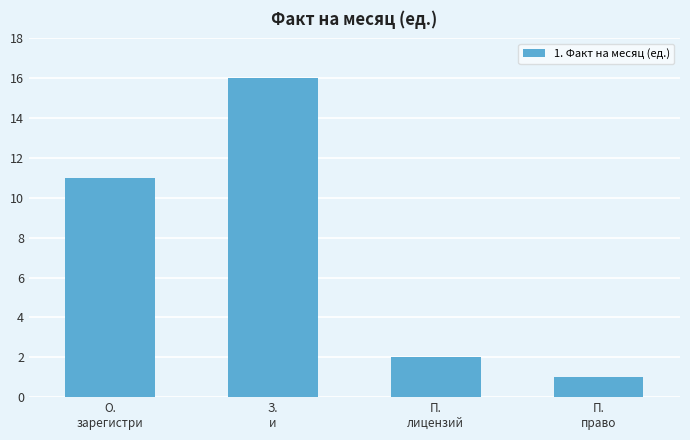

List the labels in order of value, largest first.

З.
и, О.
зарегистри, П.
лицензий, П.
право